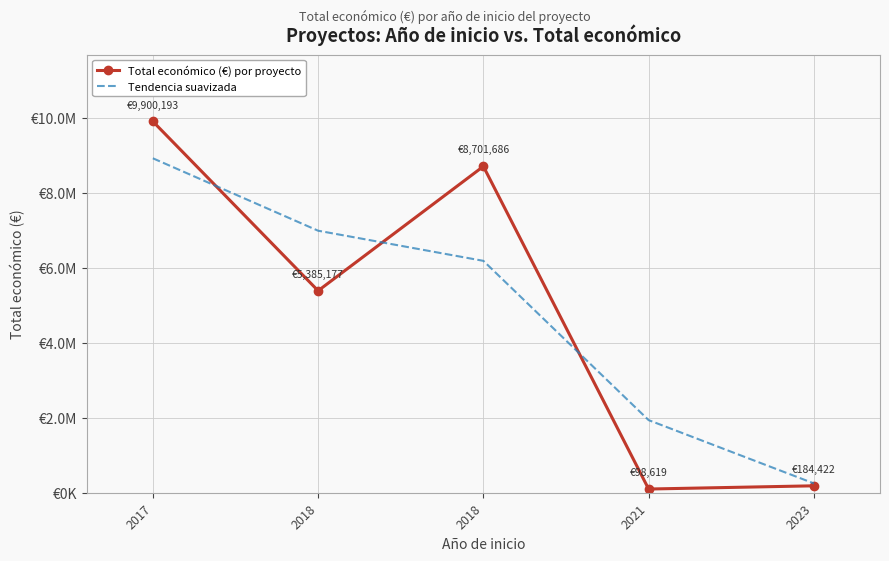

What are all the series names shown in the legend?

Total económico (€) por proyecto, Tendencia suavizada